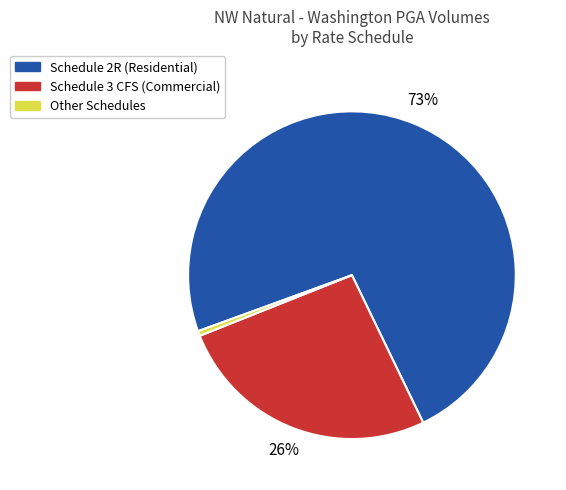

Does any single category account for the majority?

Yes